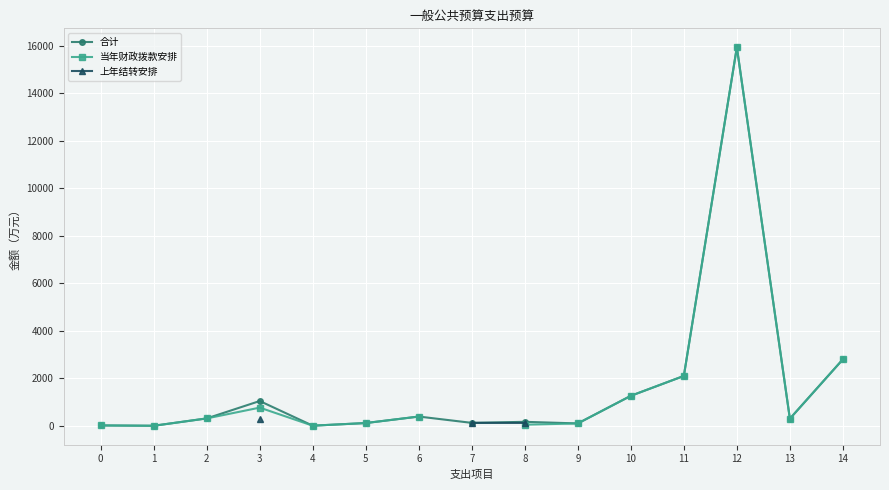

Rank the series at 3 from lowest to highest value.

上年结转安排, 当年财政拨款安排, 合计